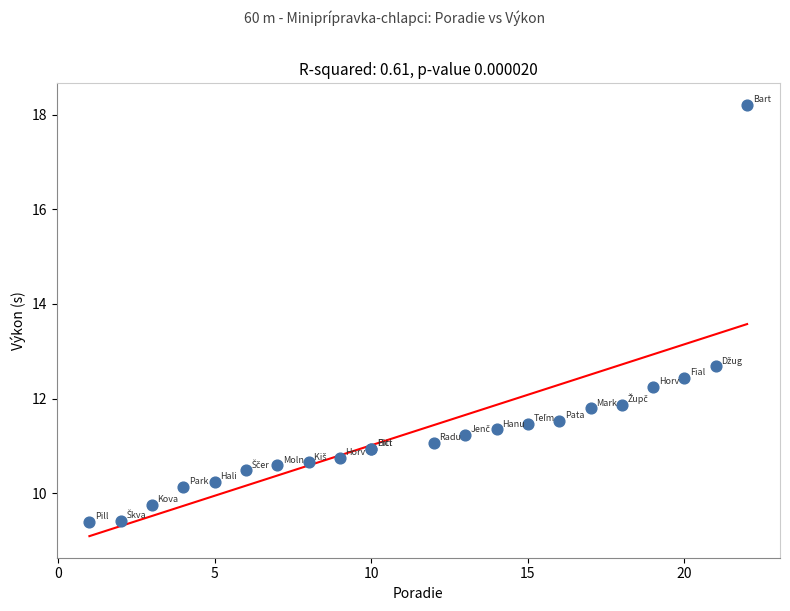

What Y value in the scatter plot is closest to 13?

12.7